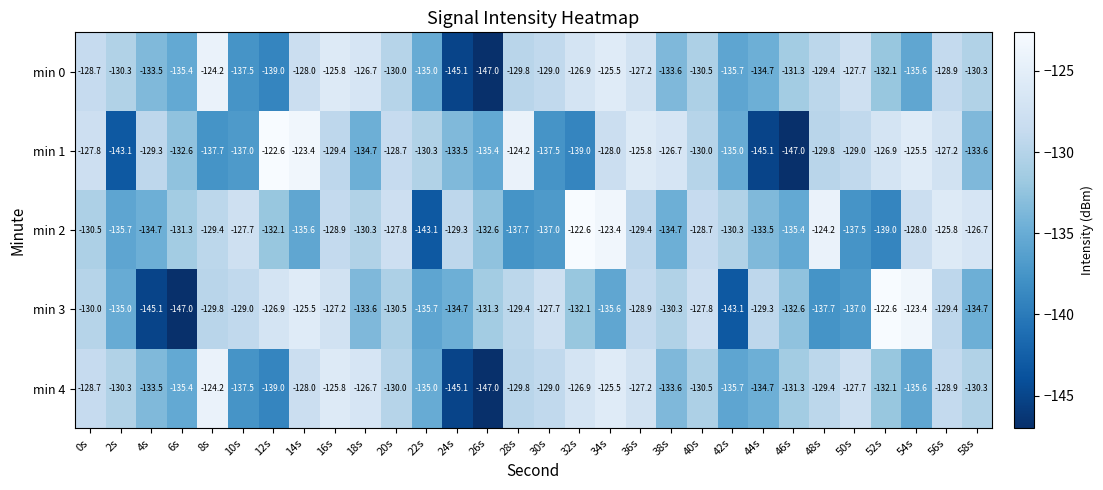

How many series are shown in this chart?

5